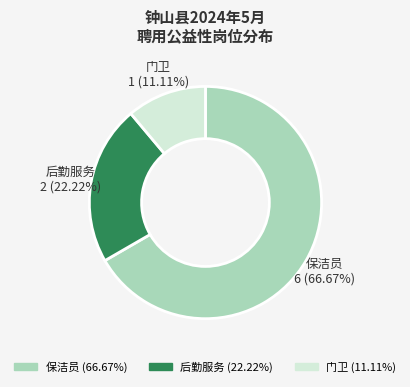

Is it true that 保洁员 is 55% of the pie?

False